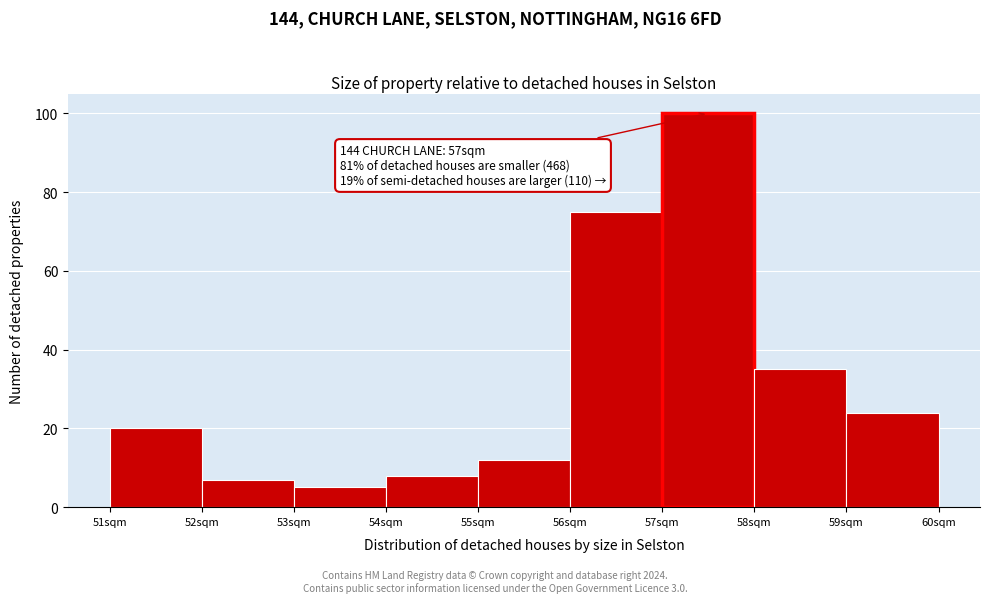

Which range on the x-axis has the tallest bar?

57 to 58